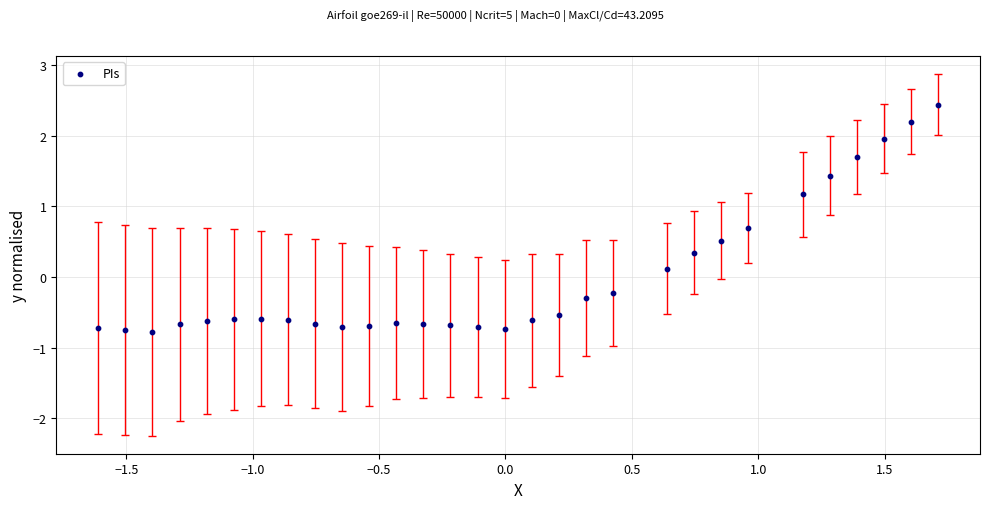

What is the range of X values (max minus min)?

3.3